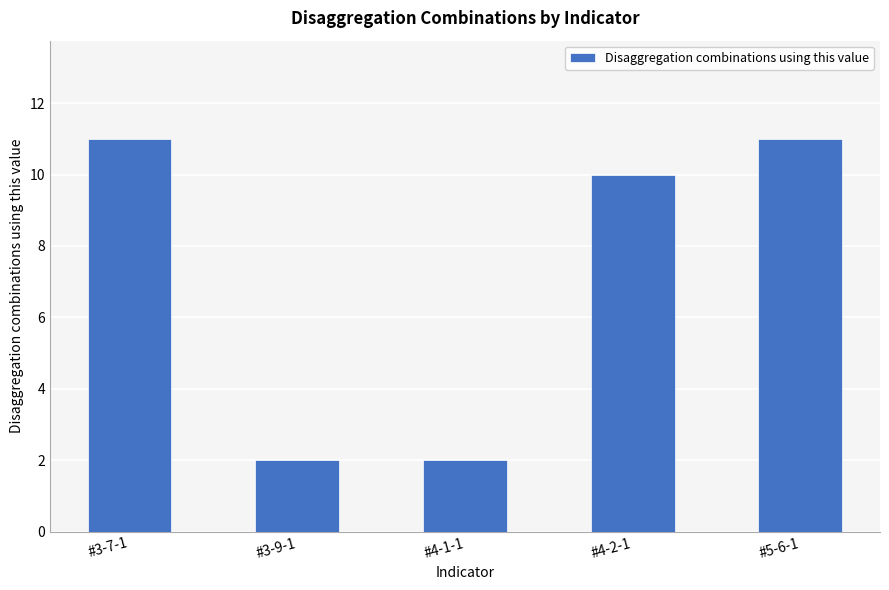

What is the greatest value displayed?

11